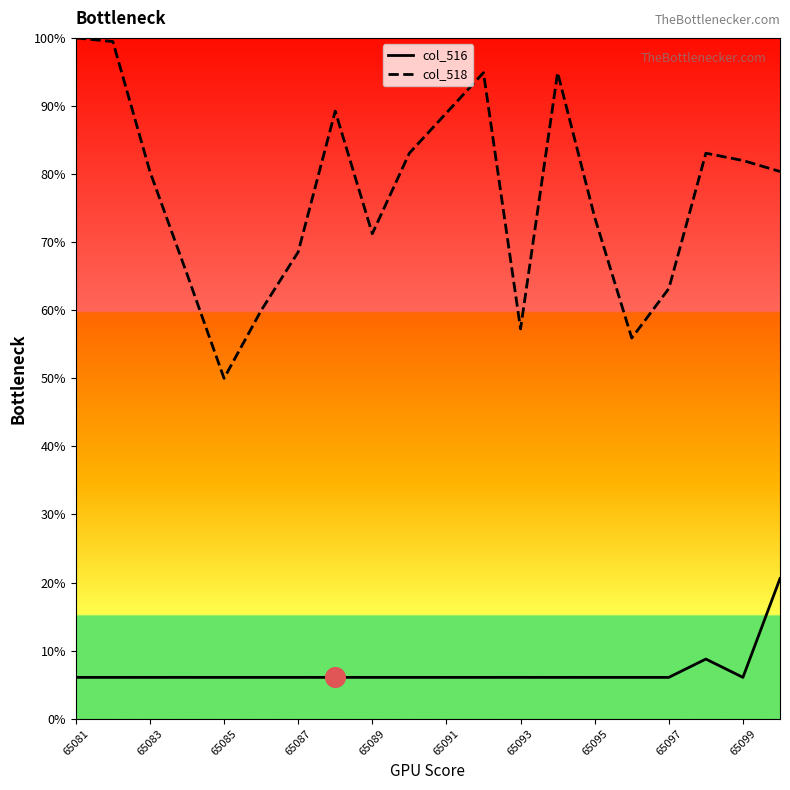

Rank the series by their maximum value, from highest to lowest.

col_518, col_516